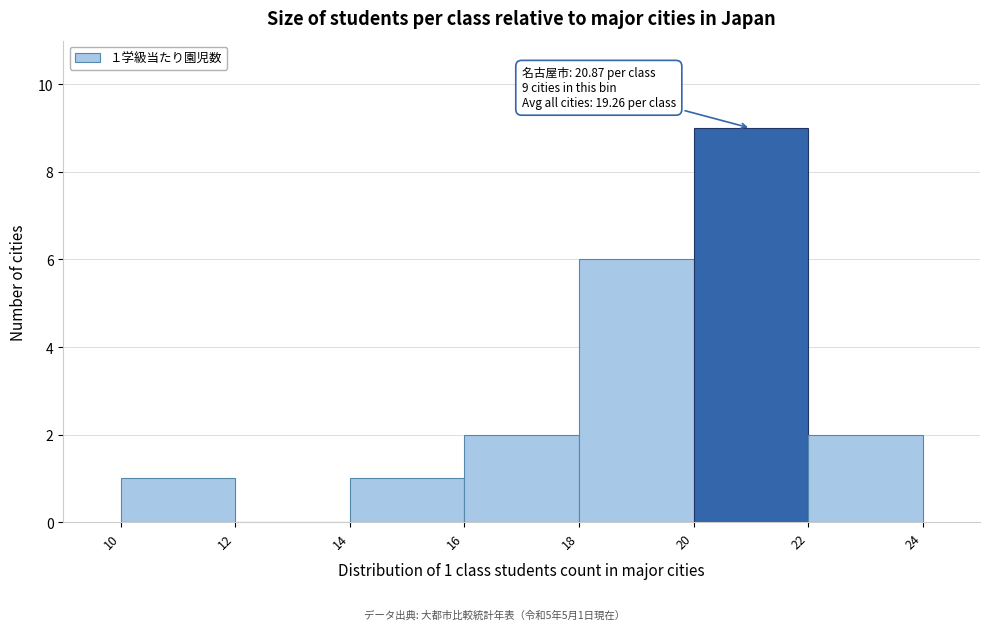

Over which range of the x-axis is the bar tallest?

20 to 22